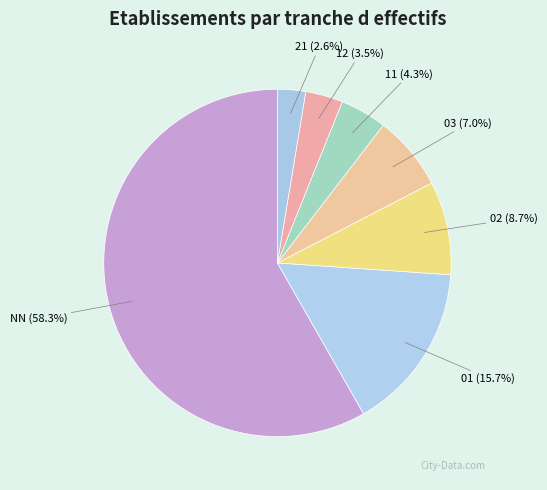

Which category has the biggest portion of the pie?

NN